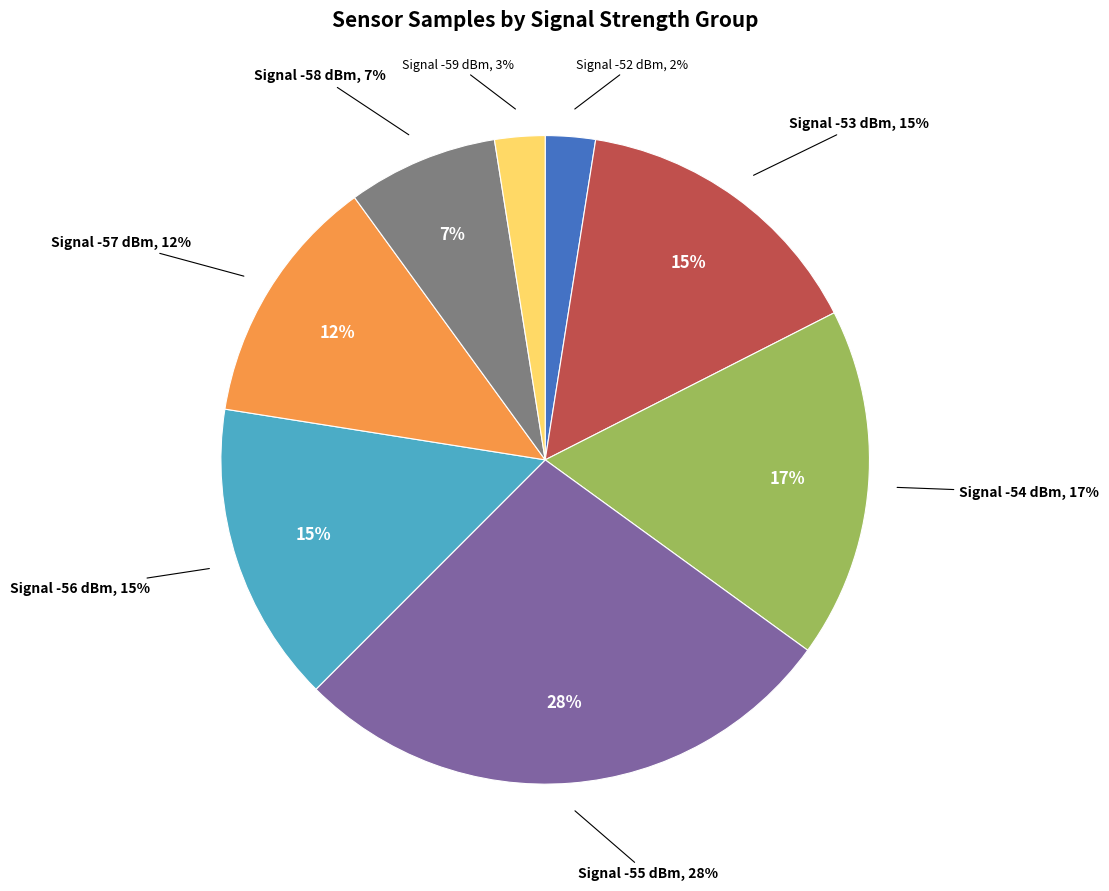

Is it true that 38 is 3% of the pie?

True